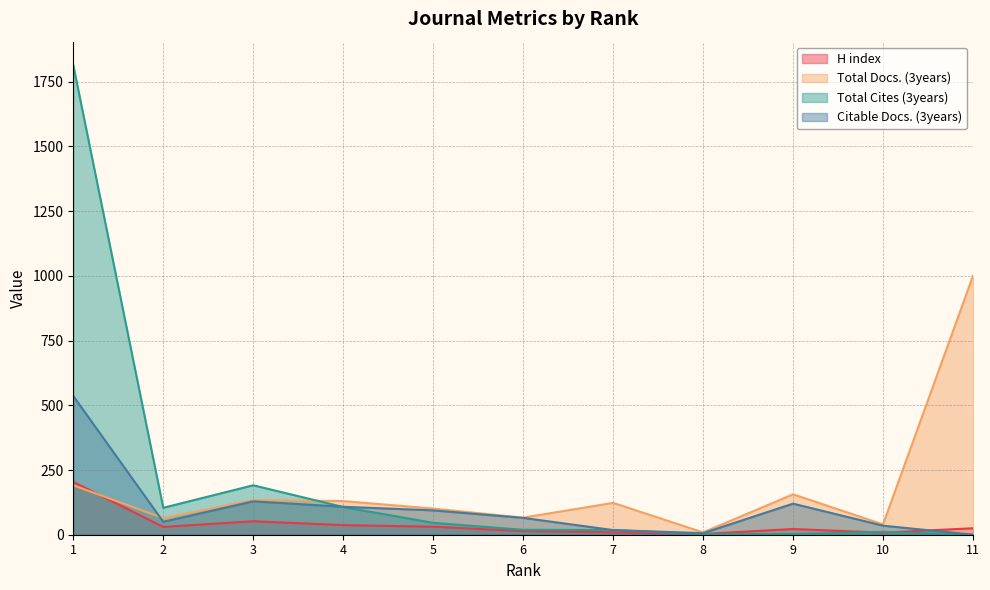

Count the number of categories in the chart.

11